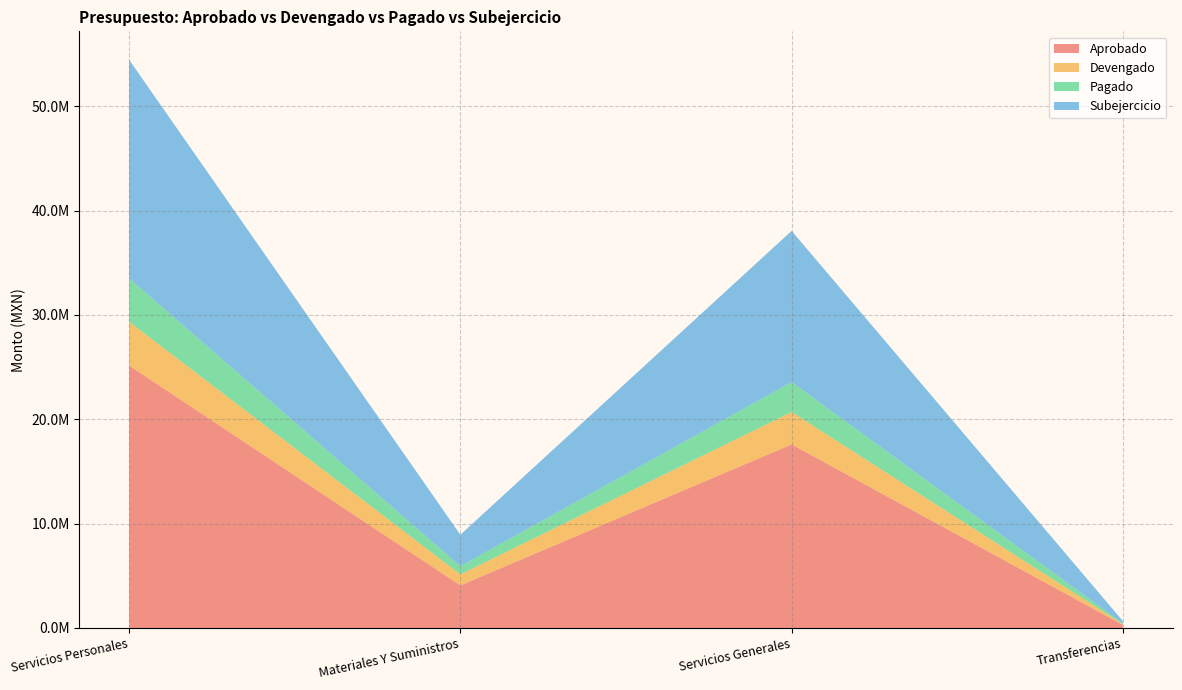

Reading left to right, list all the values displayed in this chart.

Aprobado: Servicios Personales=25145026.9	Materiales Y Suministros=4075200.0	Servicios Generales=17589051.3	Transferencias=294337.2
Devengado: Servicios Personales=4194077.8	Materiales Y Suministros=1057516.6	Servicios Generales=3103332.6	Transferencias=73500.0
Pagado: Servicios Personales=4157577.8	Materiales Y Suministros=784374.4	Servicios Generales=2871622.4	Transferencias=73500.0
Subejercicio: Servicios Personales=20950949.1	Materiales Y Suministros=3017683.4	Servicios Generales=14485718.7	Transferencias=220837.2